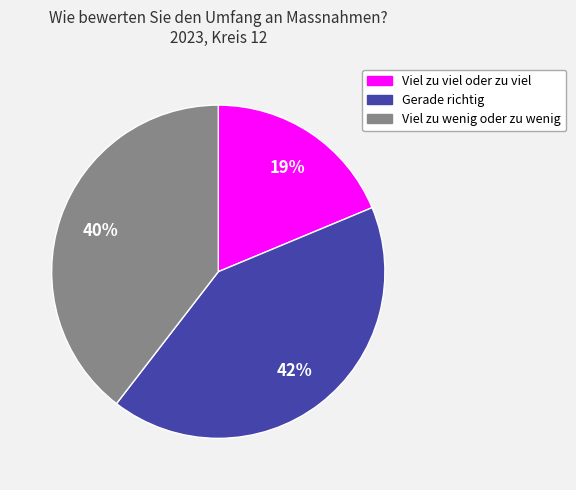

What percentage is the Gerade richtig slice, to the nearest percent?

42%